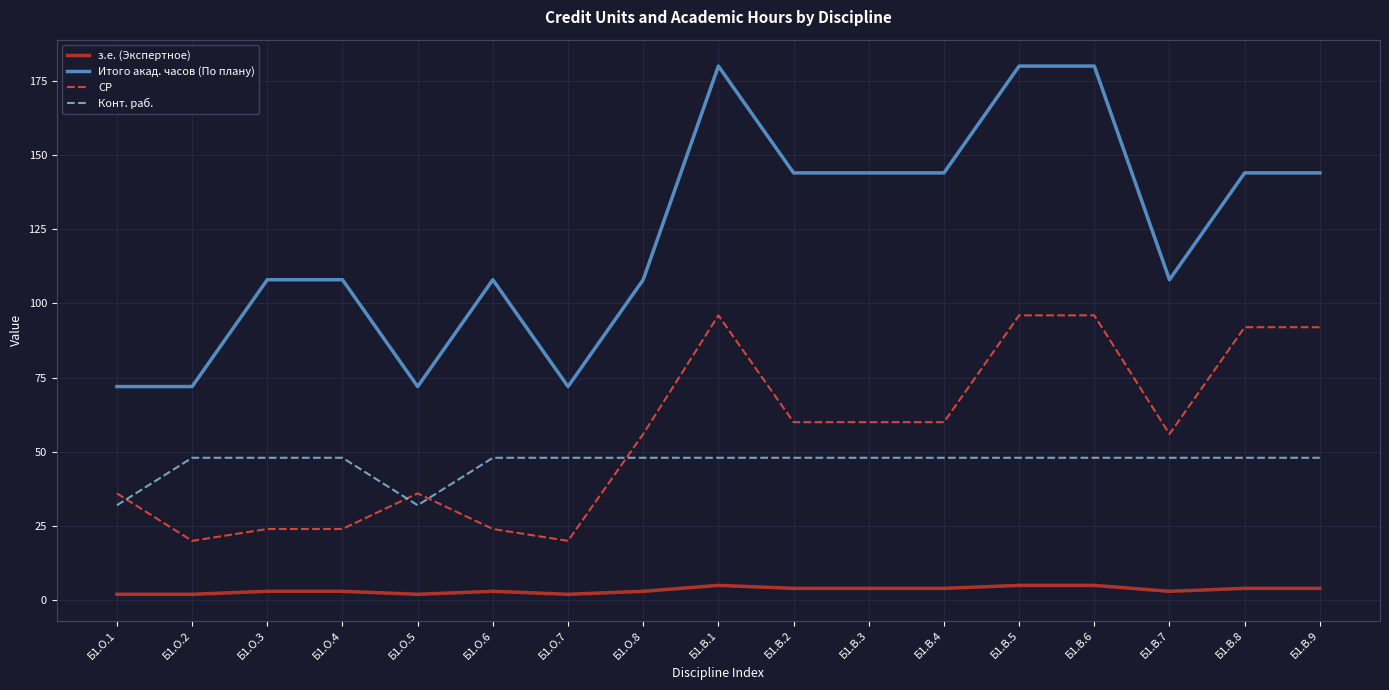

What is the lowest value of the Итого акад. часов (По плану) series?

72